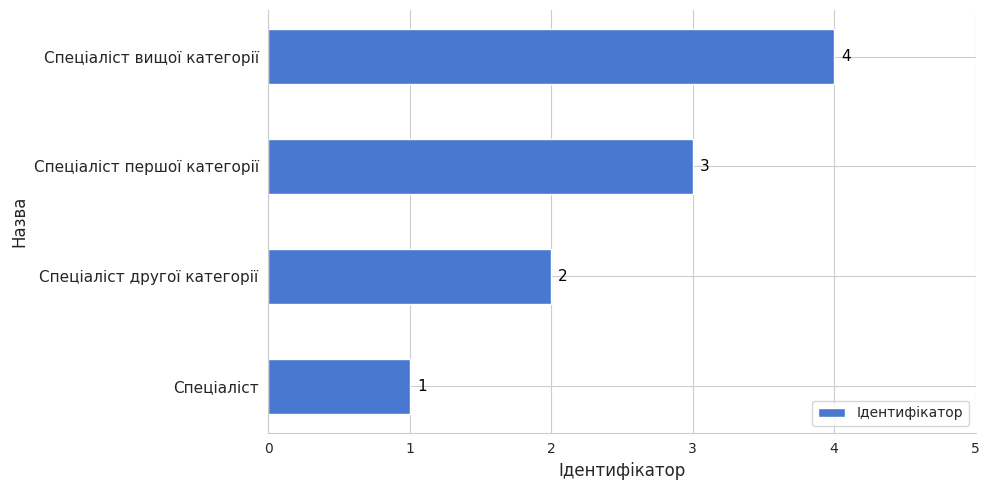

What is the sum of all values?

10